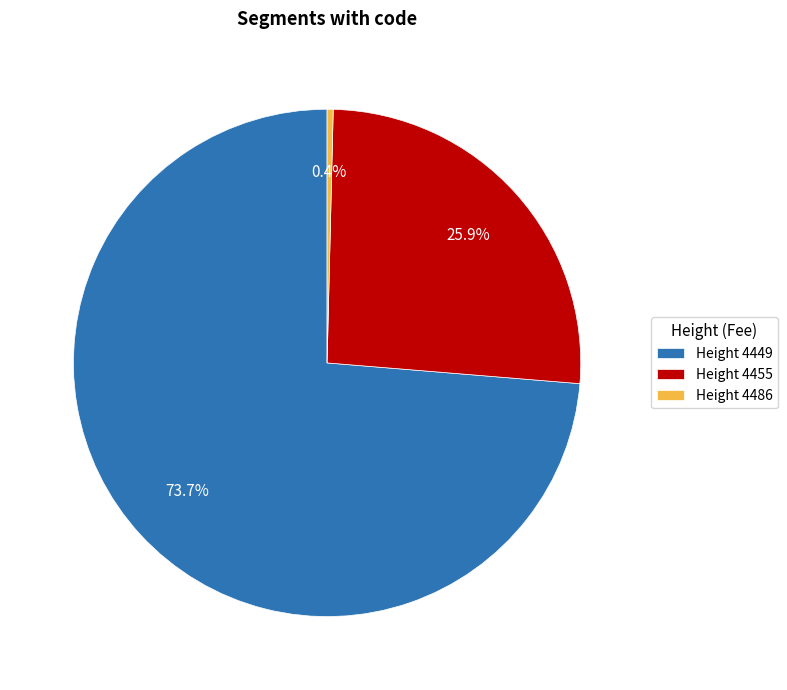

Which has a higher value, Height 4449 or Height 4486?

Height 4449